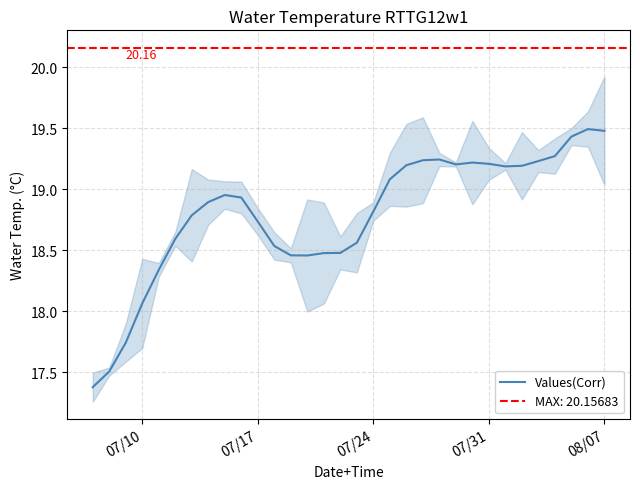

What is the difference between the second highest and second lowest values?

2.0